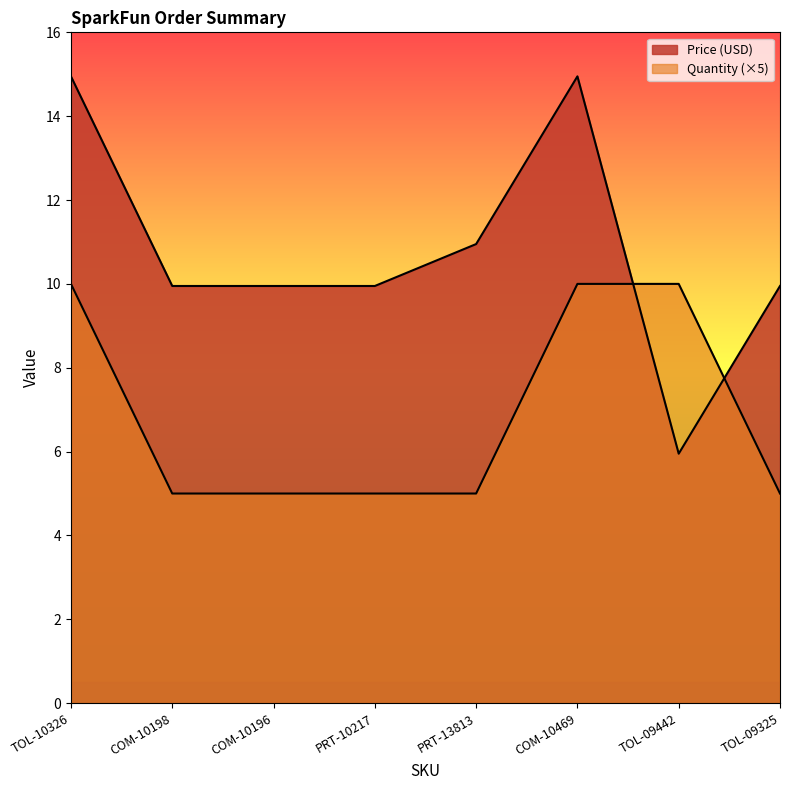

Rank the series by their maximum value, from highest to lowest.

Price (USD), Quantity